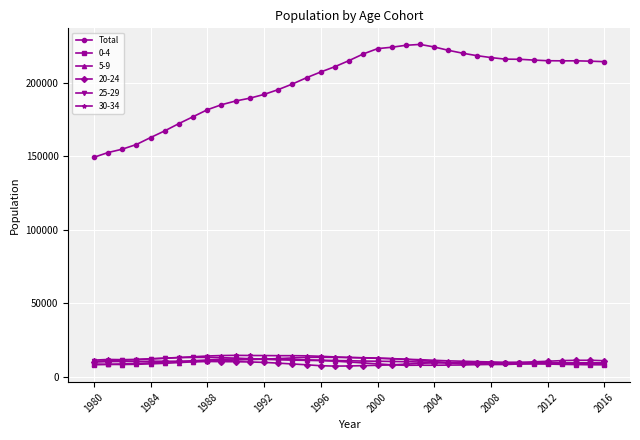

What is the greatest value displayed?

226011.0